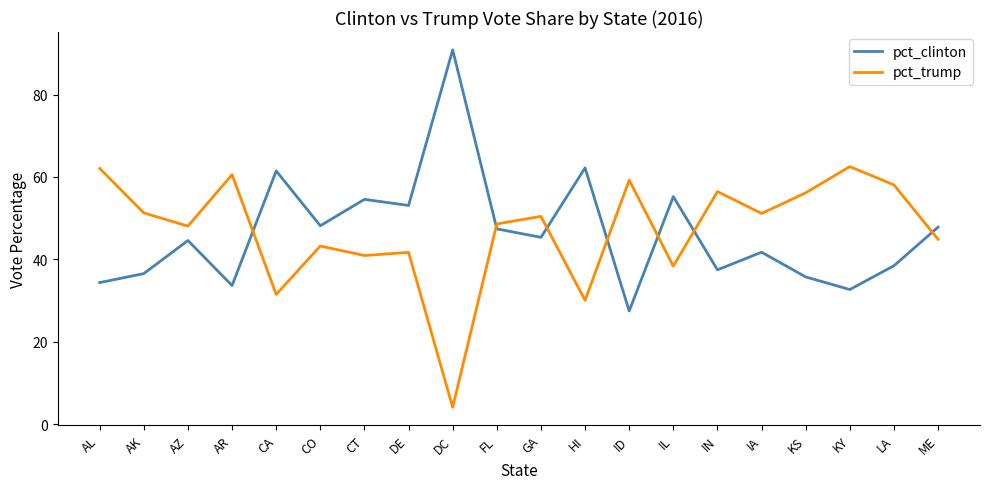

How many times do pct_clinton and pct_trump cross each other?

7